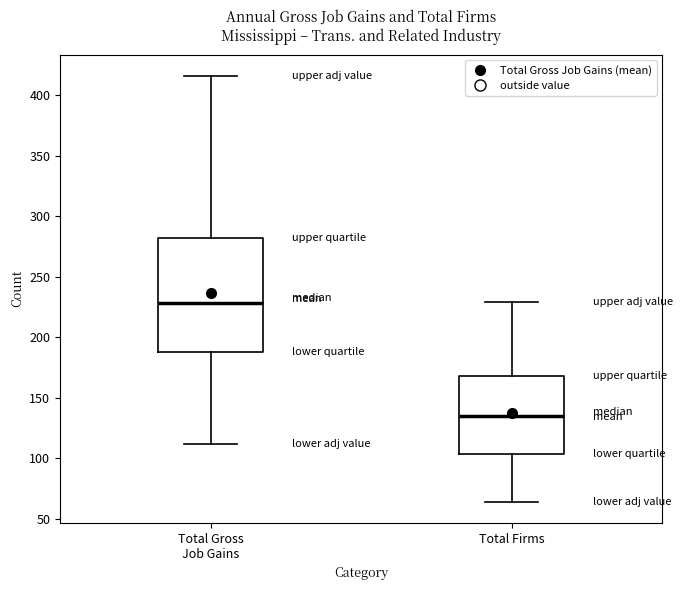

Where is the lower edge of the box for Total Firms on the y-axis? The values are not printed on the chart, so give them approximately, as read against the axis.

105